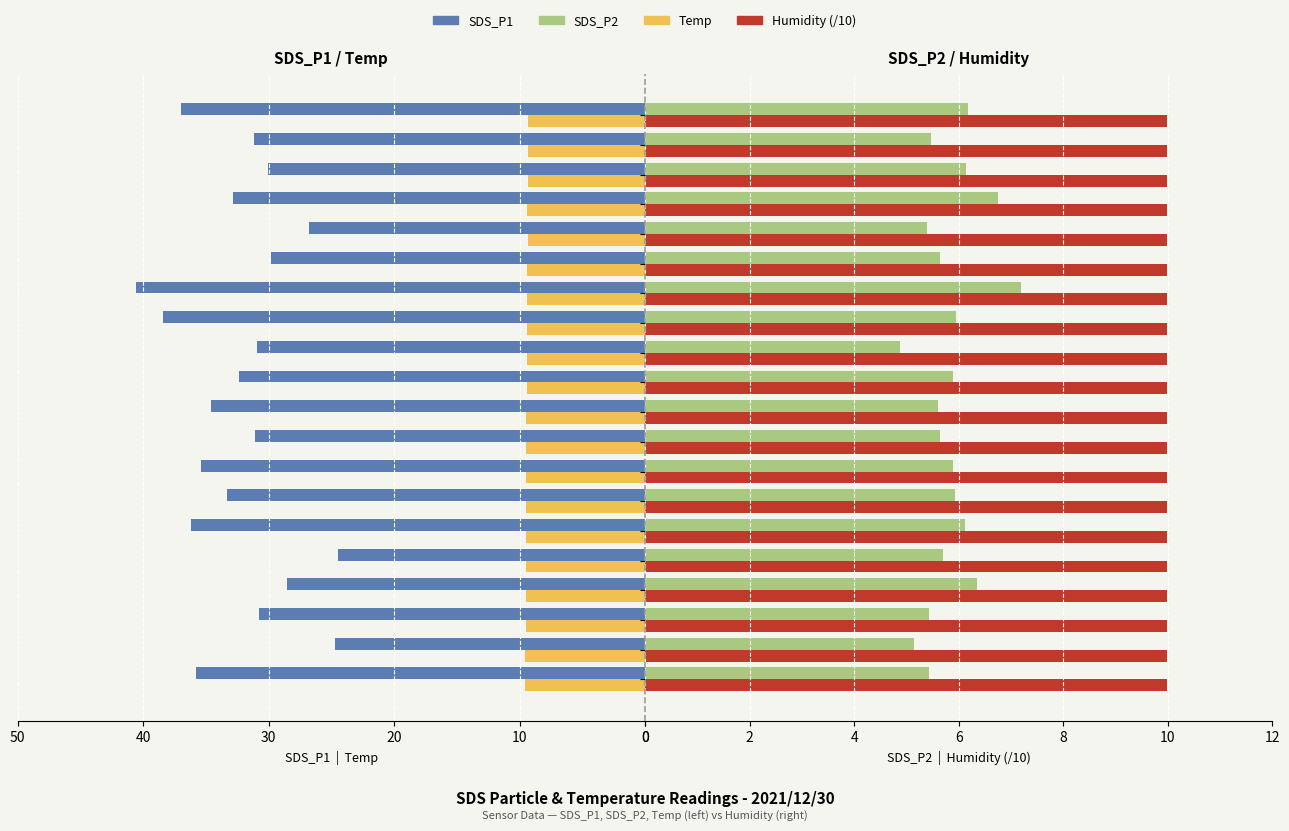

How many groups of bars are there?

20